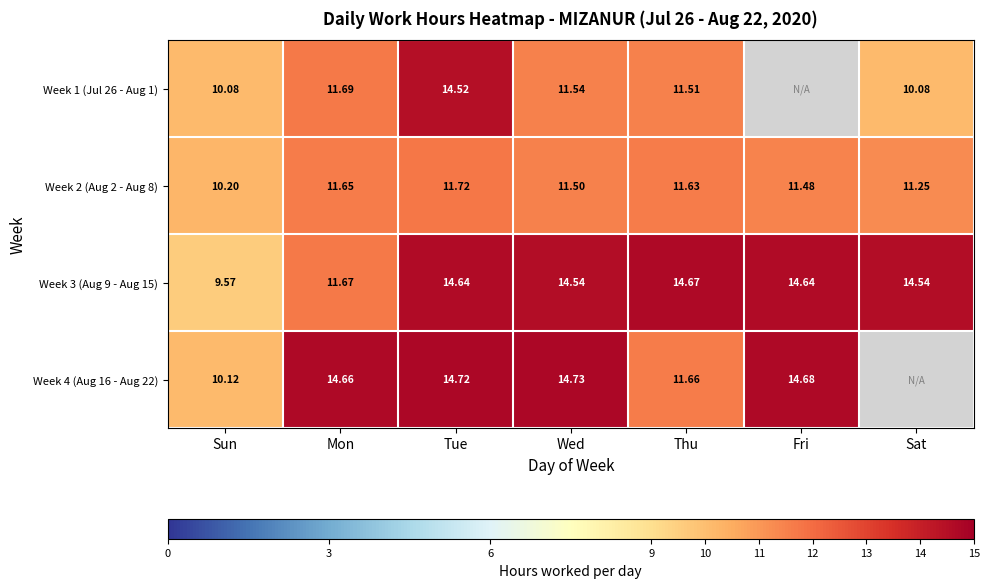

The value of Week 4 (Aug 16 - Aug 22) at Sun is 10.1. True or false?

True